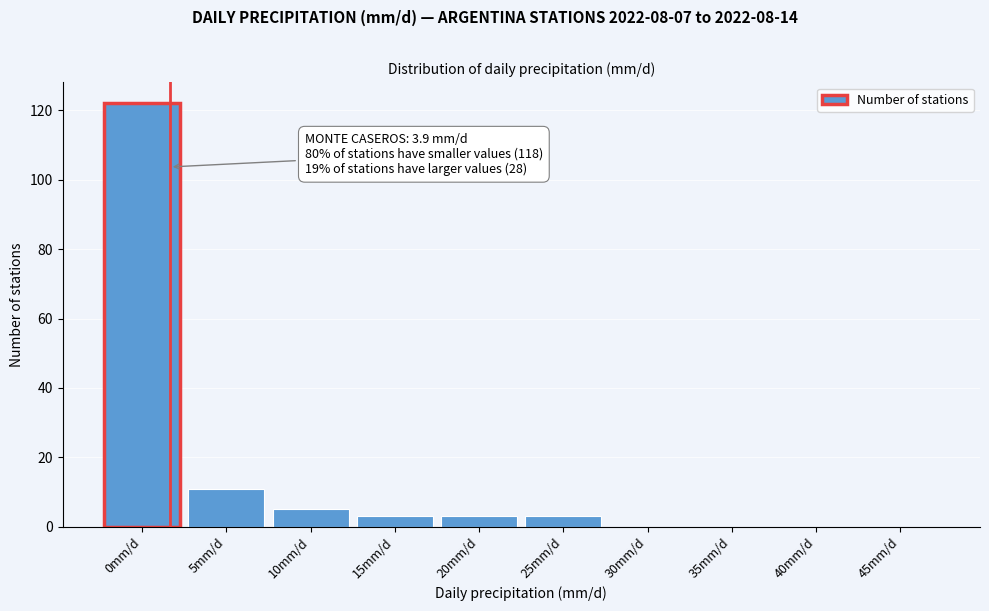

Reading right to left, extract all data points from this chart.

45mm/d=0	40mm/d=0	35mm/d=0	30mm/d=0	25mm/d=3	20mm/d=3	15mm/d=3	10mm/d=5	5mm/d=11	0mm/d=122